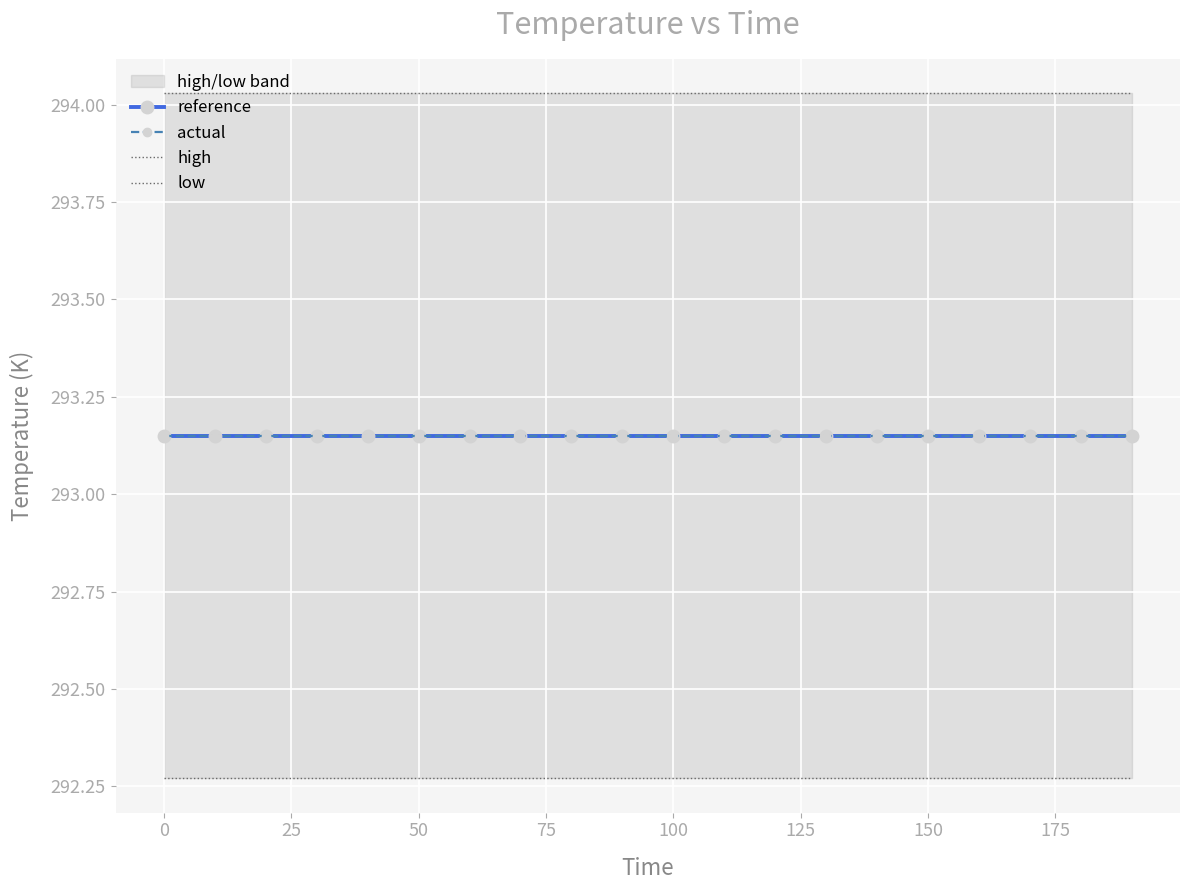

Which series changed the most between 175 and 15?

reference